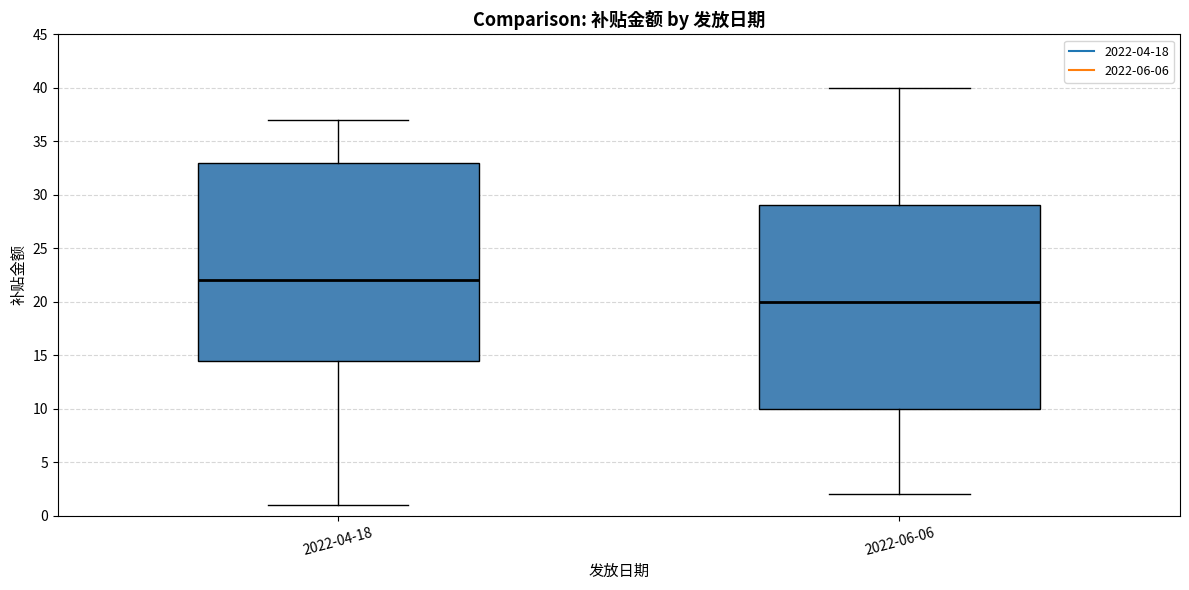

Where is the upper edge of the box for 2022-06-06 on the y-axis? The values are not printed on the chart, so give them approximately, as read against the axis.

29.0